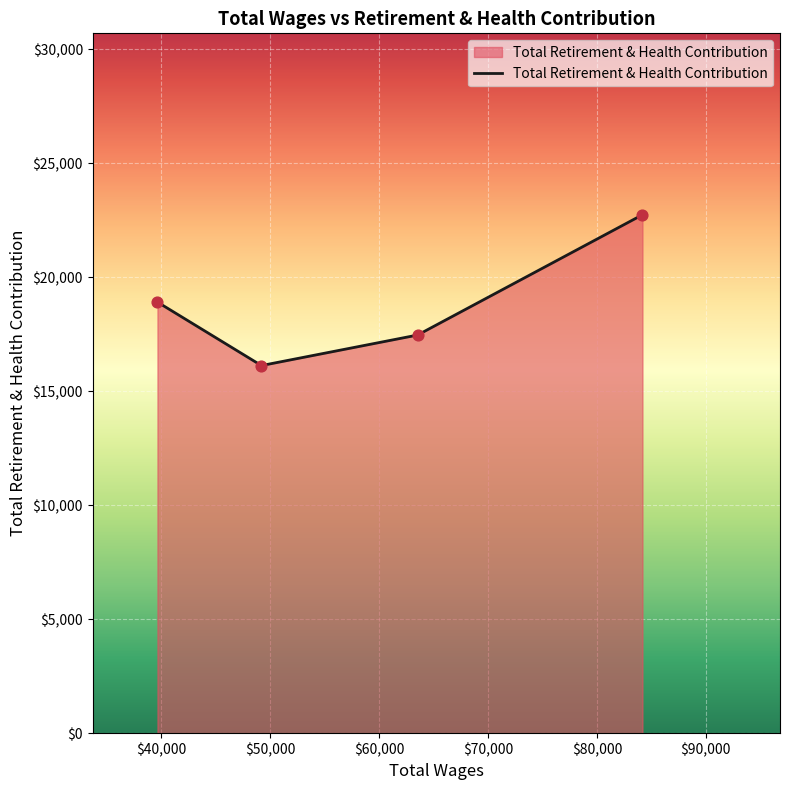

True or false: there are more than 2 points higher than both neighbors.

False